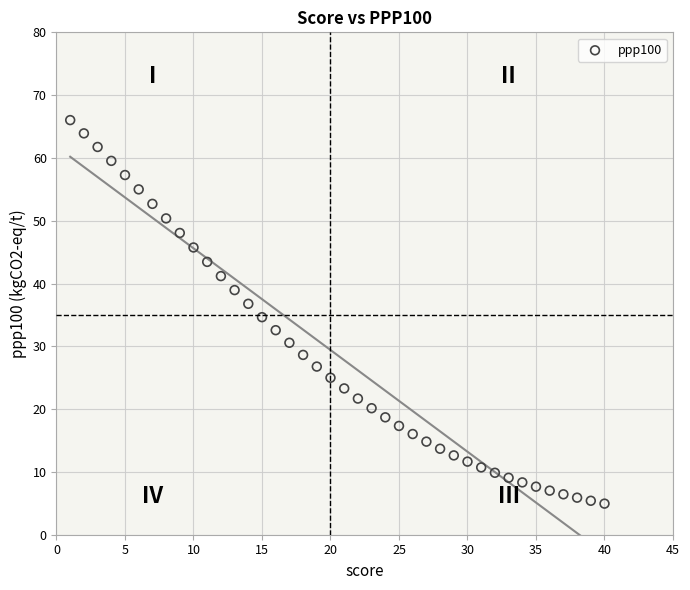

What is the range of Y values (max minus min)?

61.1